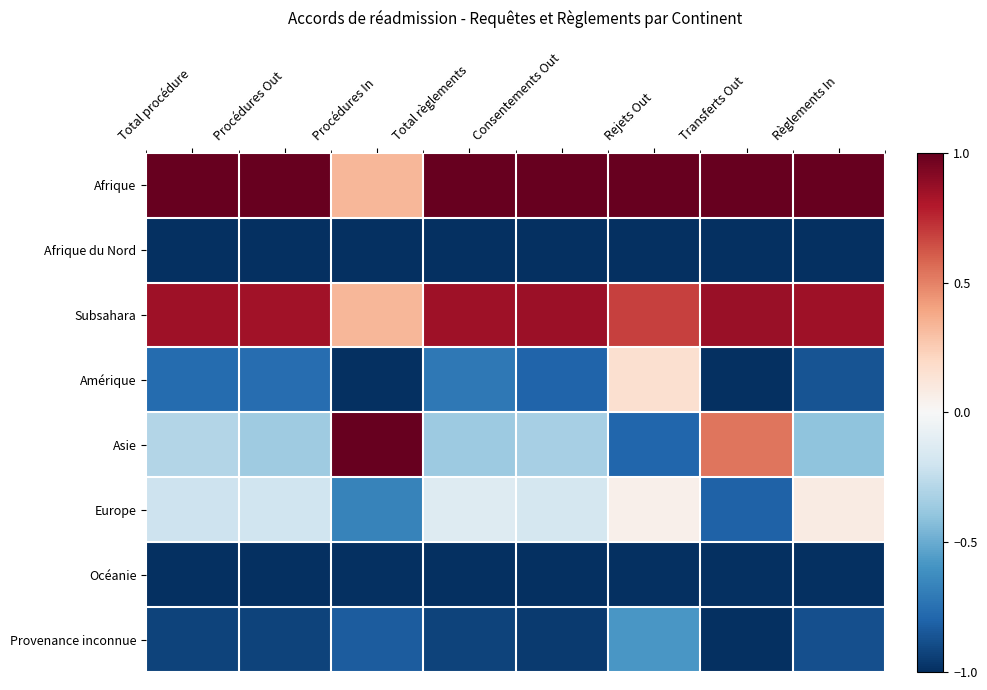

Count the number of data series in this chart.

8